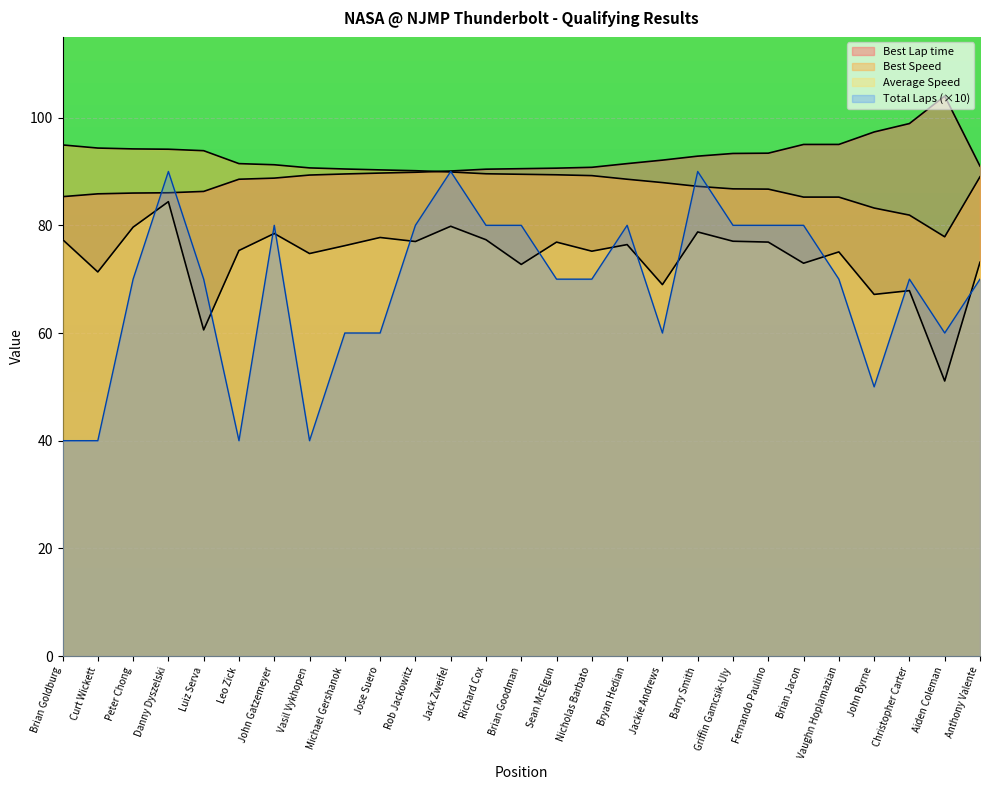

At Jackie Andrews, list the series in order from largest to smallest.

Best Lap time, Best Speed, Average Speed, Total Laps